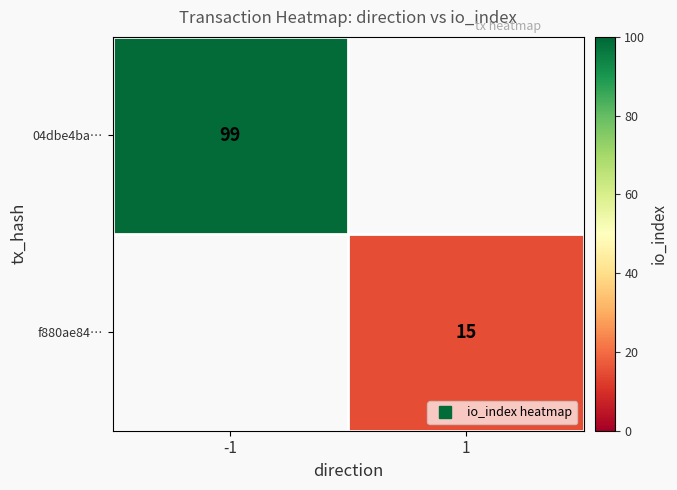

At how many categories does at least one series exceed 32?

1